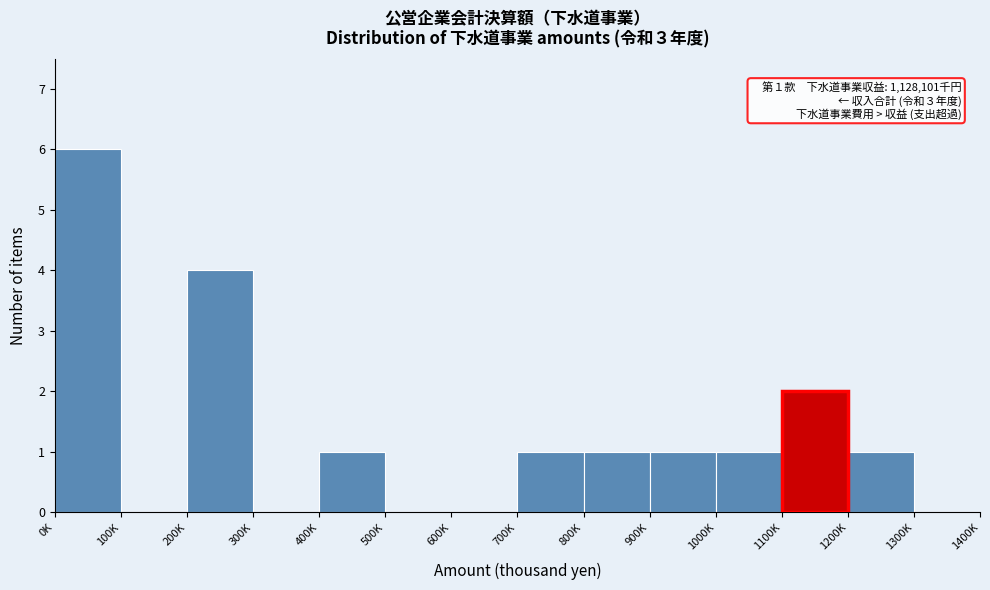

Reading left to right, list all the values displayed in this chart.

0K=6	100K=0	200K=4	300K=0	400K=1	500K=0	600K=0	700K=1	800K=1	900K=1	1000K=1	1100K=2	1200K=1	1300K=0